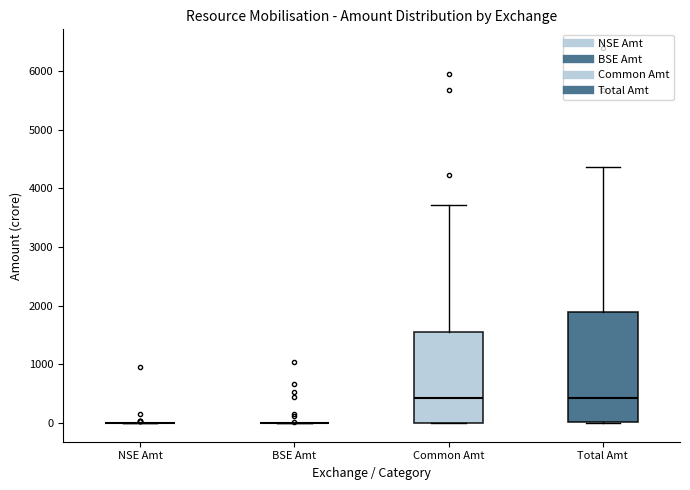

Where is the lower edge of the box for Total Amt on the y-axis? The values are not printed on the chart, so give them approximately, as read against the axis.

0